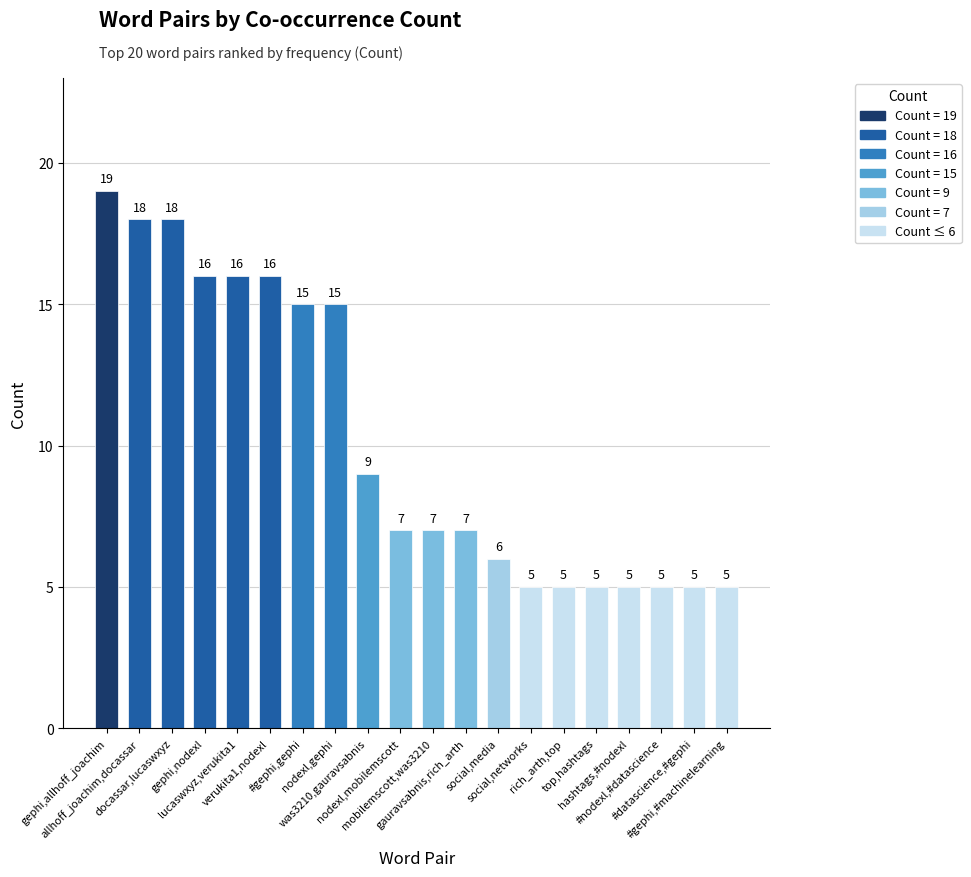

What is the maximum value shown in the chart?

19